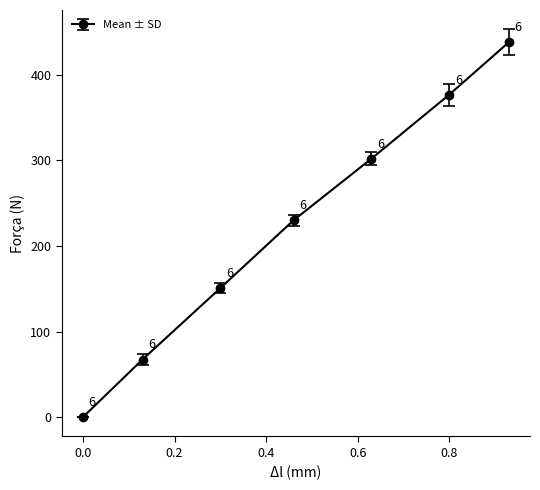

What is the greatest value displayed?

438.0